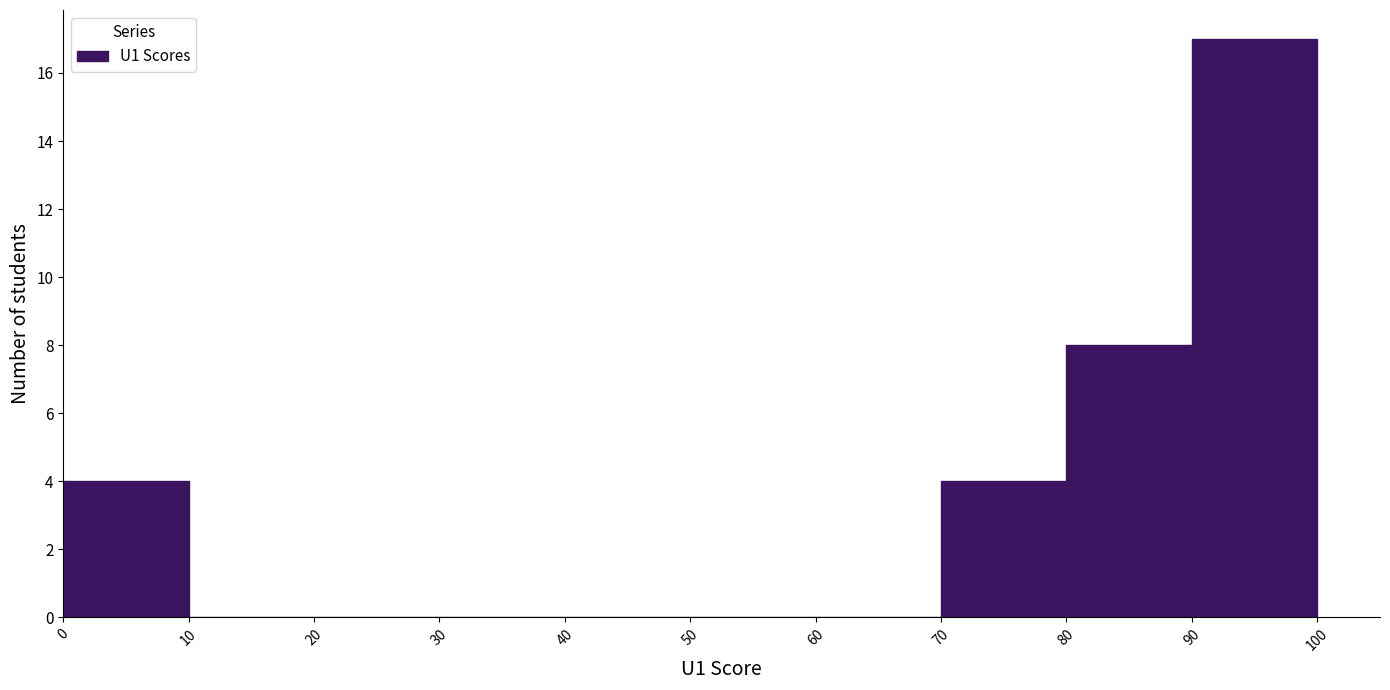

Reading left to right, list every bar in this chart as the range it spans on the x-axis followed by its height. The values are not printed on the chart, so give them approximately, as read against the axis.

0 to 10: 4
10 to 20: 0
20 to 30: 0
30 to 40: 0
40 to 50: 0
50 to 60: 0
60 to 70: 0
70 to 80: 4
80 to 90: 8
90 to 100: 17